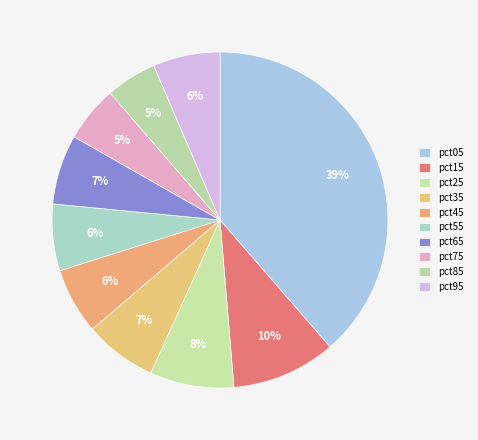

How many segments does this pie chart have?

10